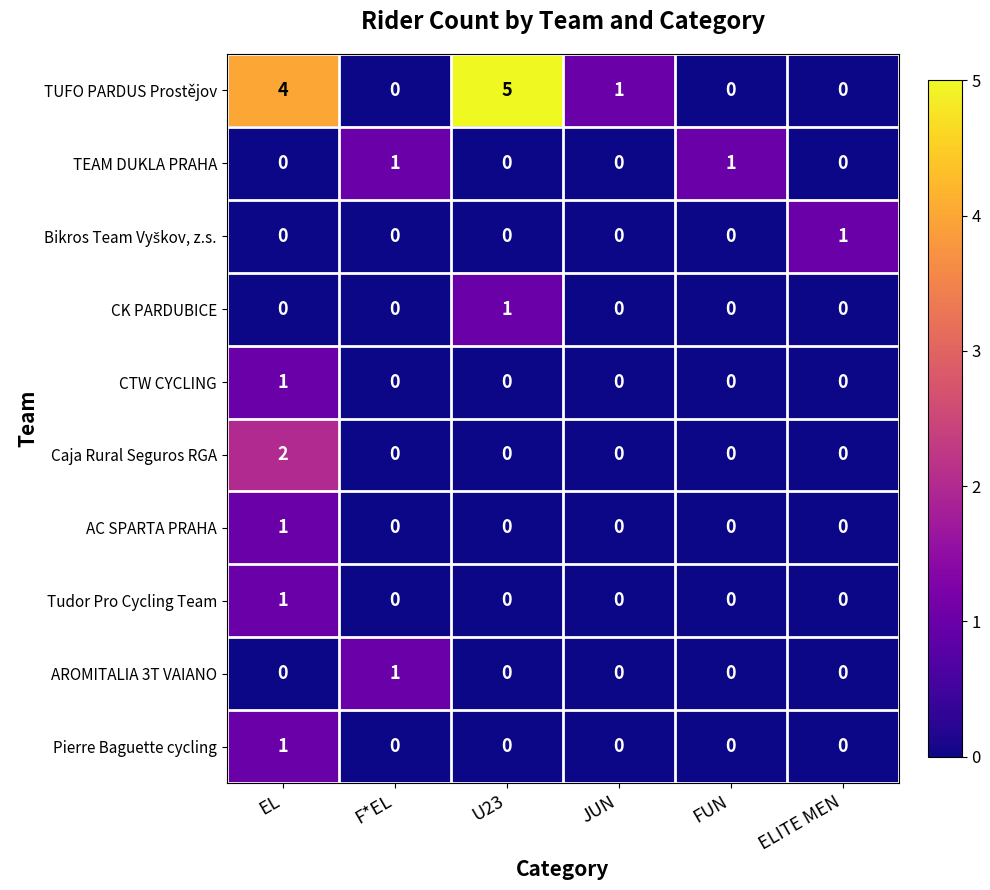

What is the difference between the maximum and minimum values in the TUFO PARDUS Prostějov series?

5